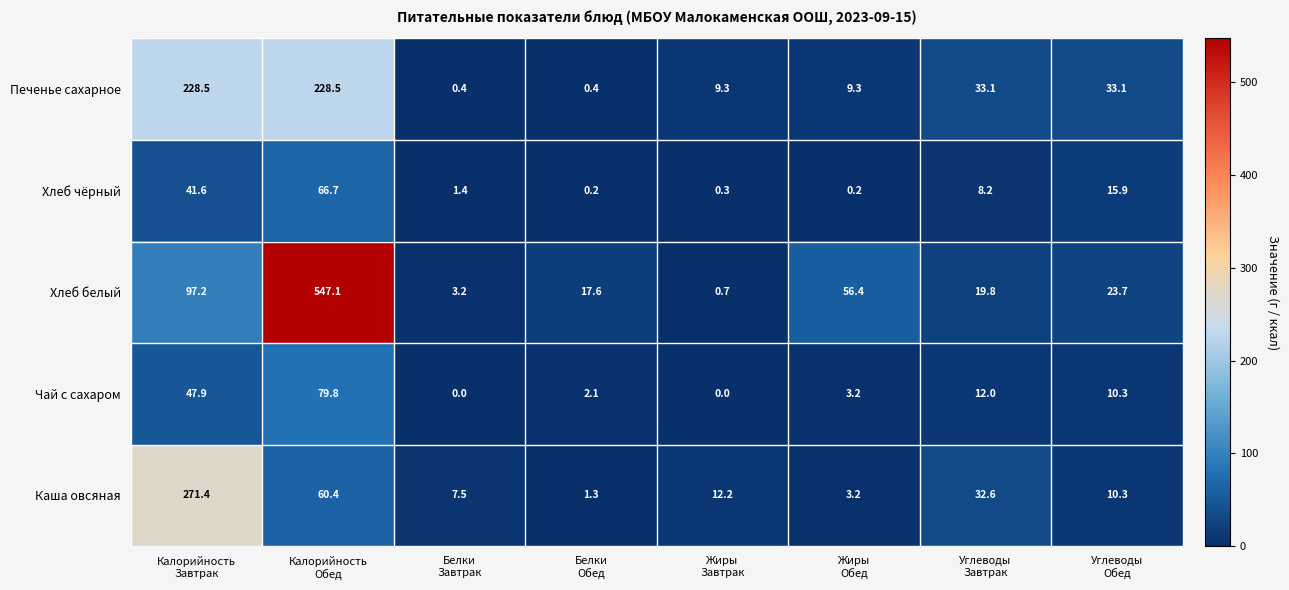

Rank the series at Калорийность
Завтрак from highest to lowest value.

Каша овсяная, Печенье сахарное, Хлеб белый, Чай с сахаром, Хлеб чёрный